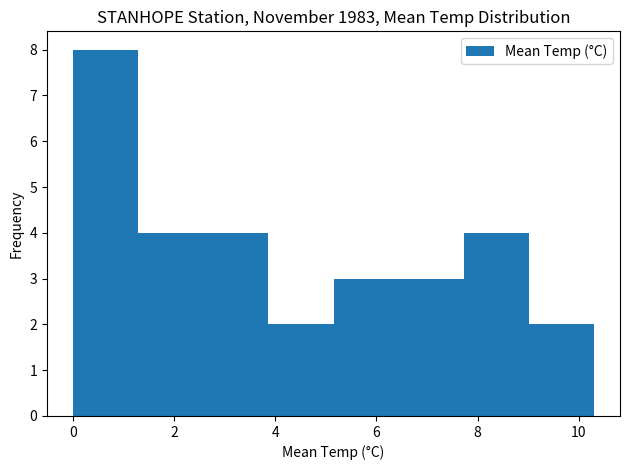

Over which range of the x-axis is the bar tallest?

0.0 to 1.2